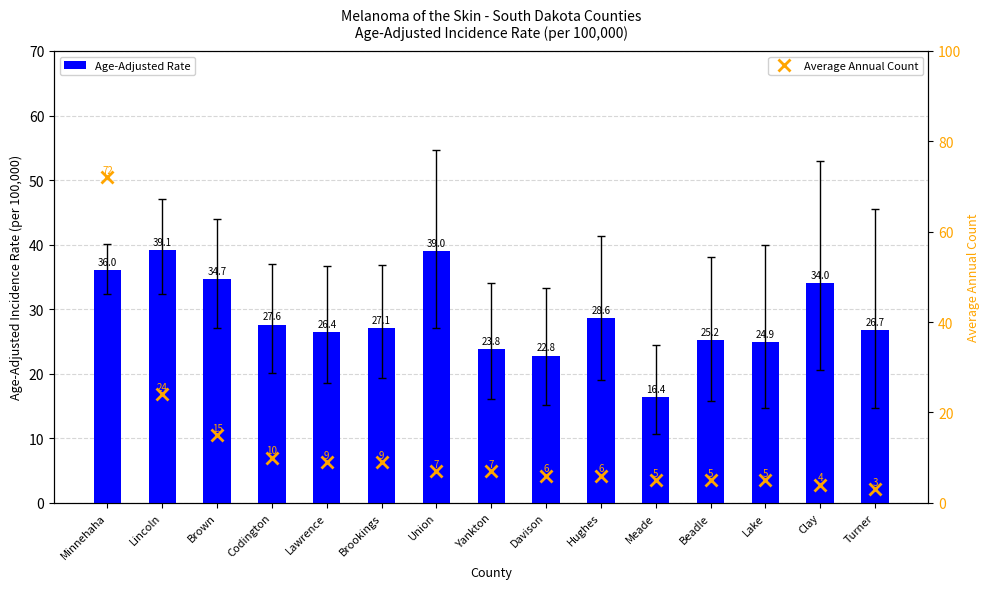

What is the label of the 4th bar from the right?

Beadle